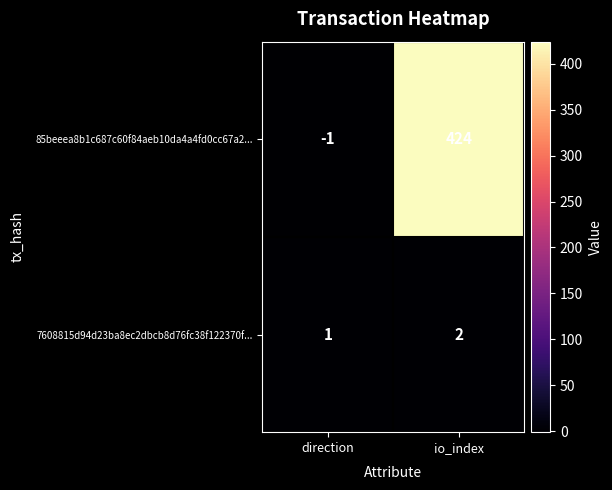

At which category is the sum across all series the highest?

io_index